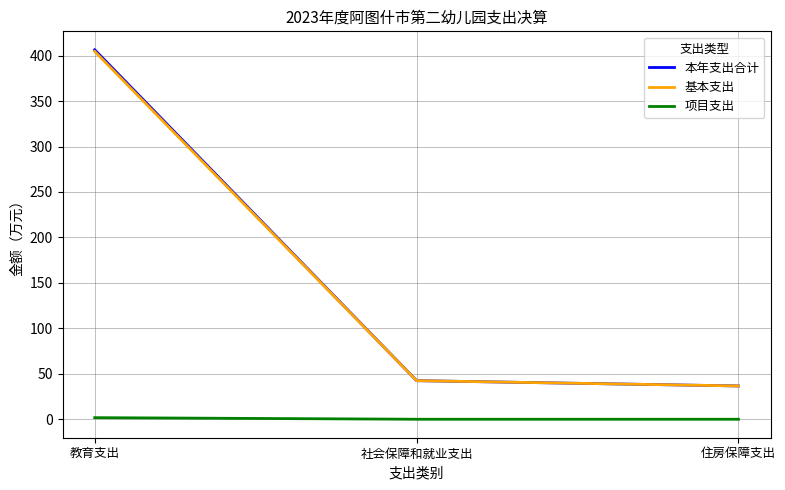

At how many categories does at least one series exceed 29?

3